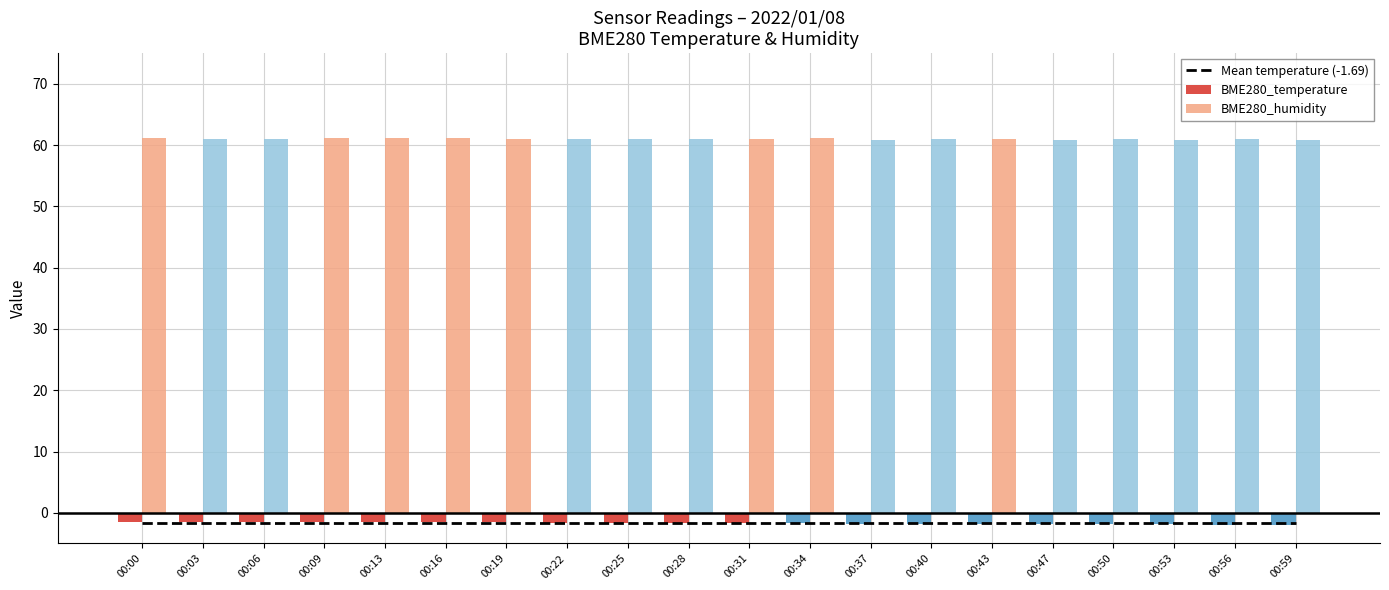

How many distinct data groups are displayed?

3